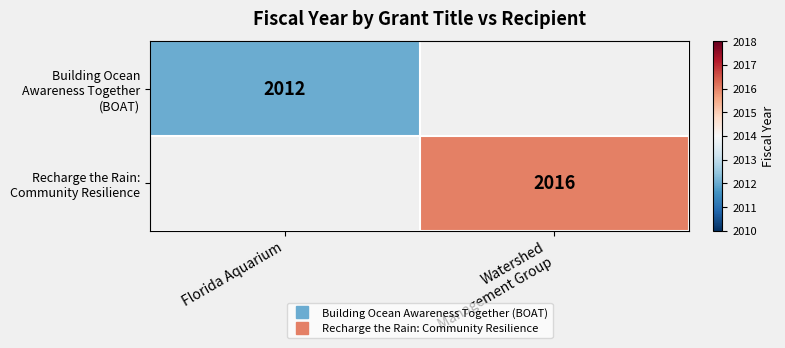

At which category does the chart reach its peak across all series?

Watershed
Management Group